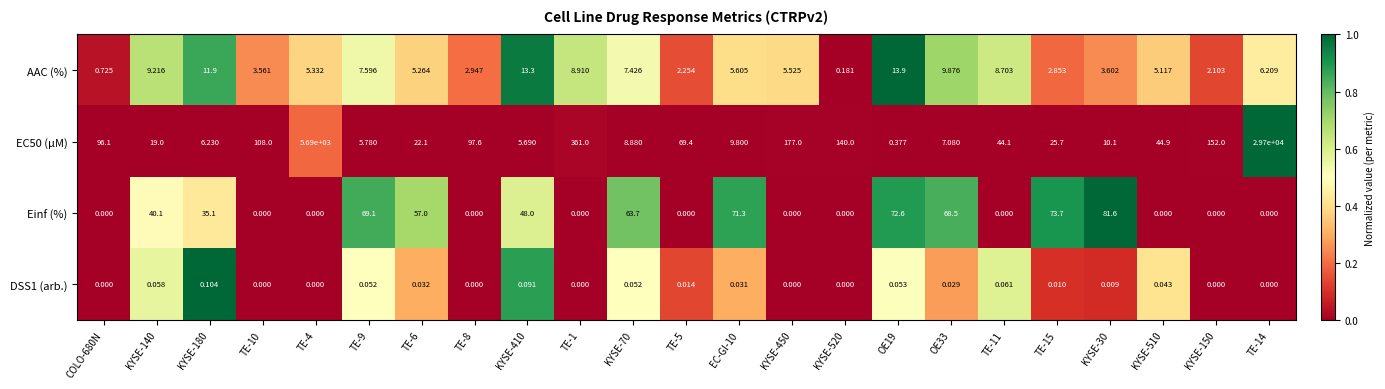

At TE-9, list the series in order from smallest to largest.

DSS1 (arb.), EC50 (µM), AAC (%), Einf (%)